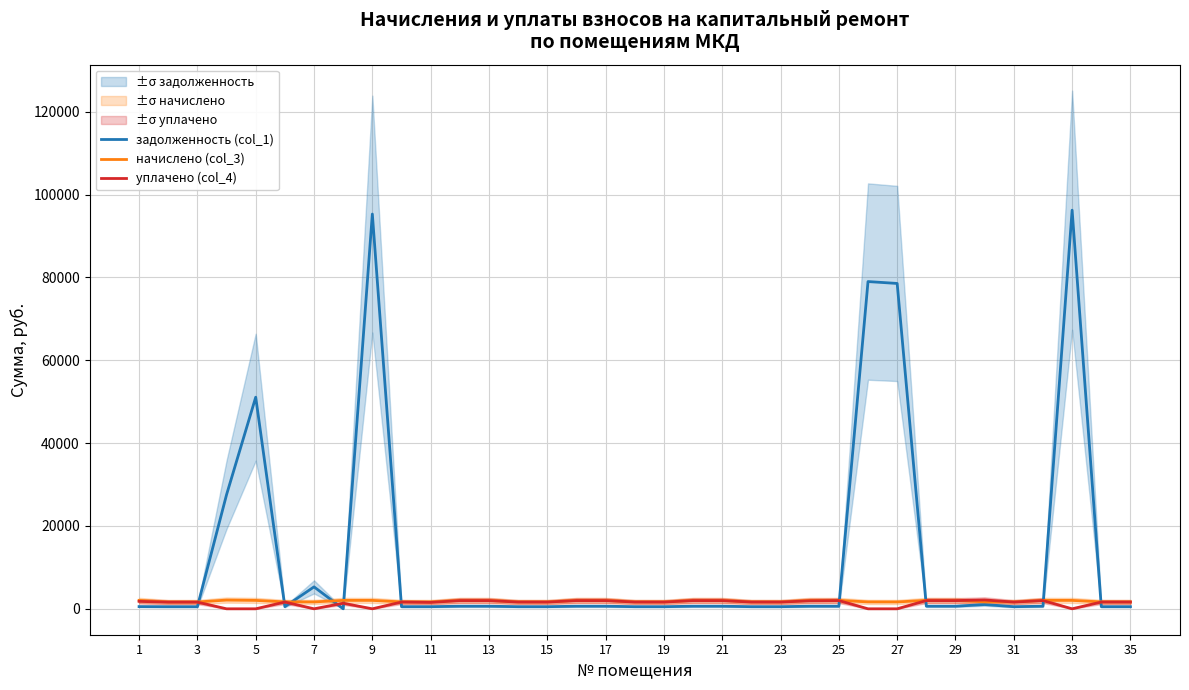

Where does the начислено (col_3) series first go above 1667?

1